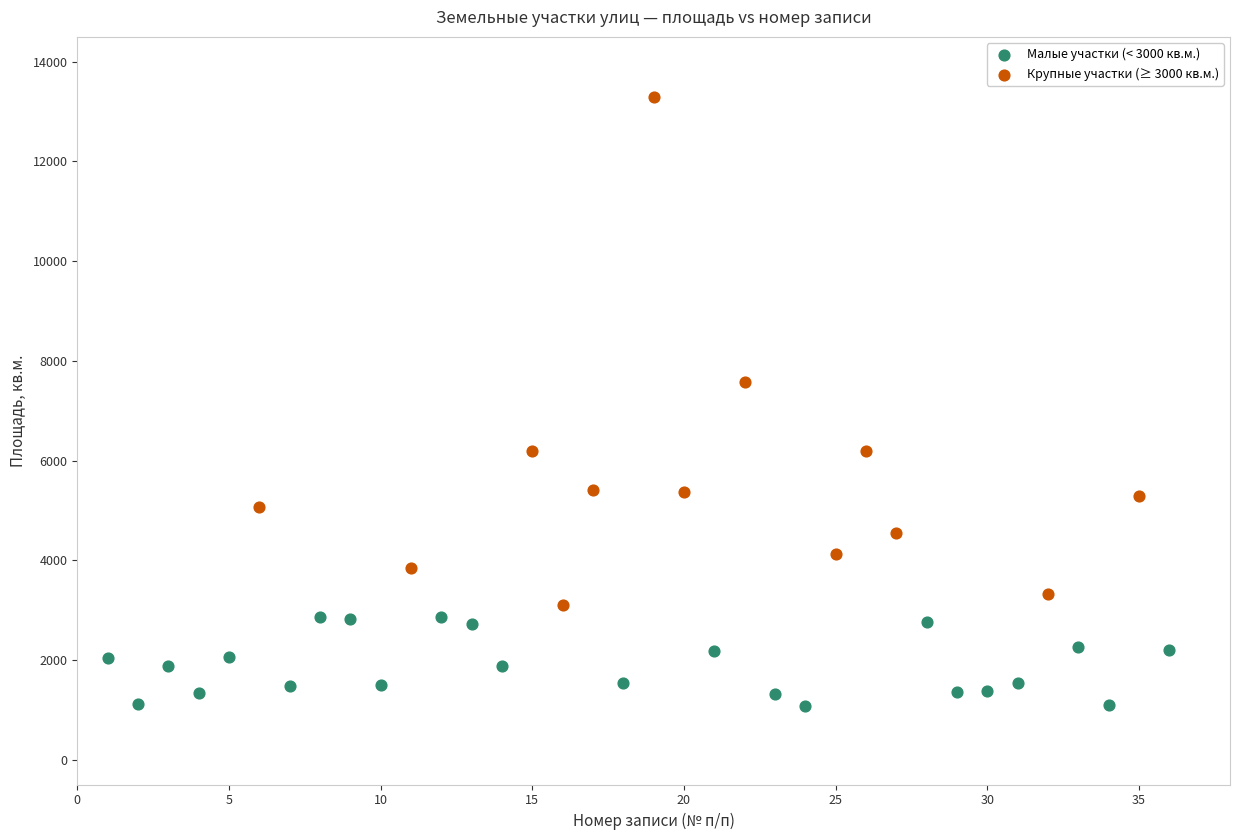

Which series has the largest Y range (max minus min)?

Крупные участки (≥ 3000 кв.м.)